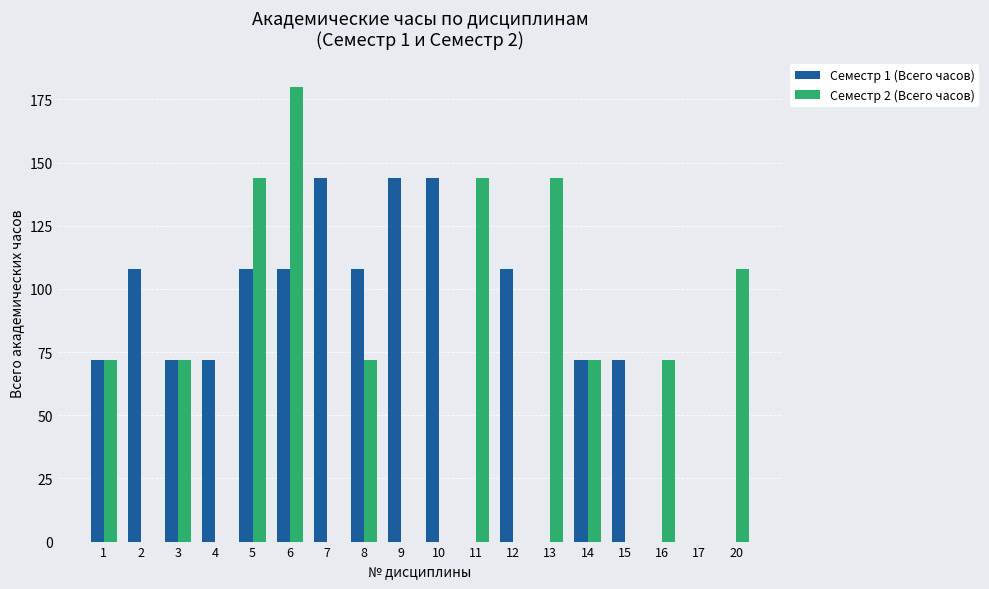

How many Семестр 1 (Всего часов) values are between 0 and 108?

15